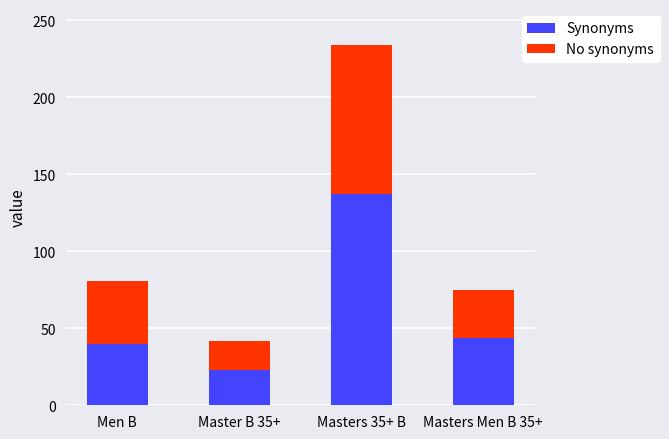

Reading left to right, what are the values for Synonyms?

Men B=40	Master B 35+=23	Masters 35+ B=137	Masters Men B 35+=44